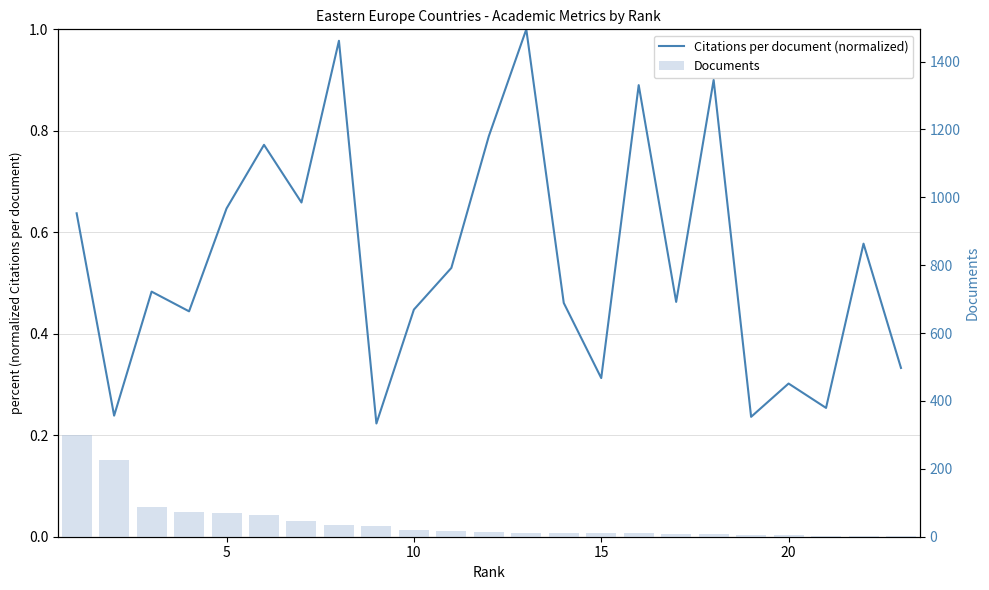

What is the difference between the maximum and minimum values in the Citations per document (normalized) series?

0.8